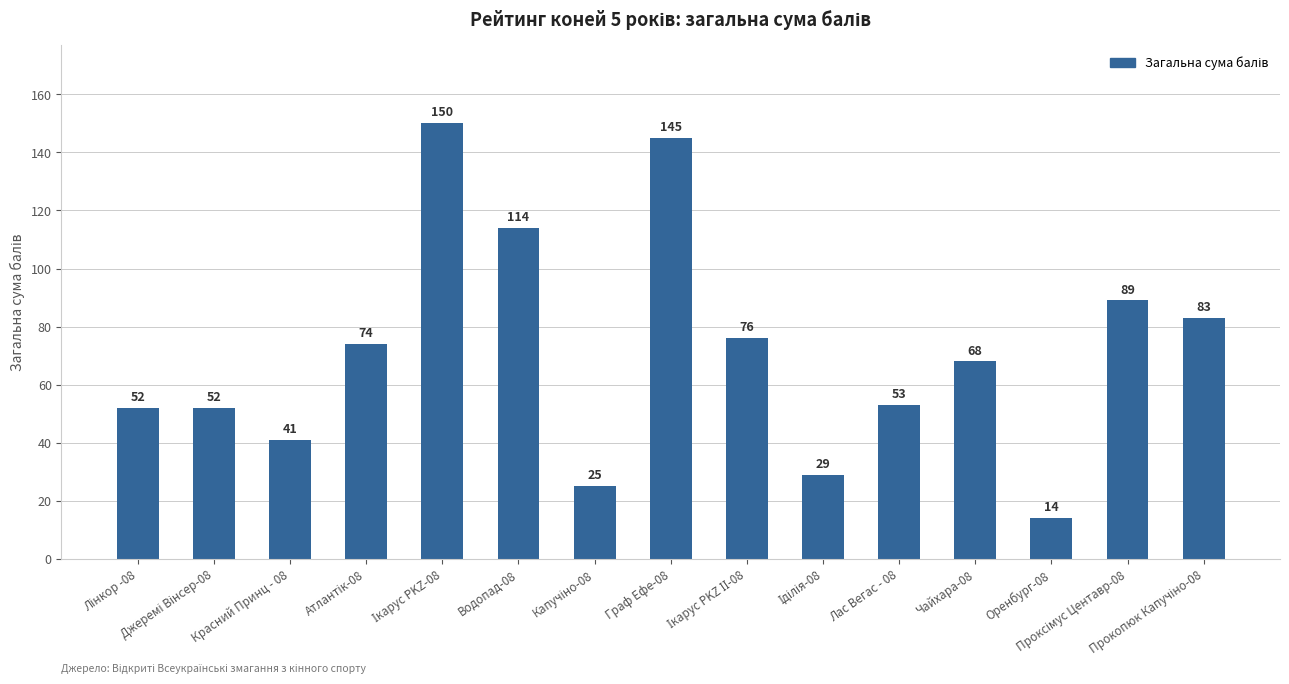

What is the value of the 1st bar from the left?

52